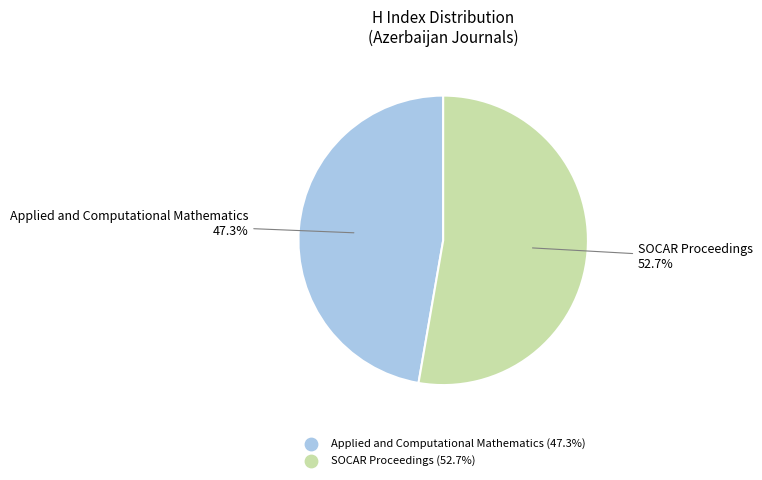

Does Applied and Computational Mathematics represent more than half of the total?

No